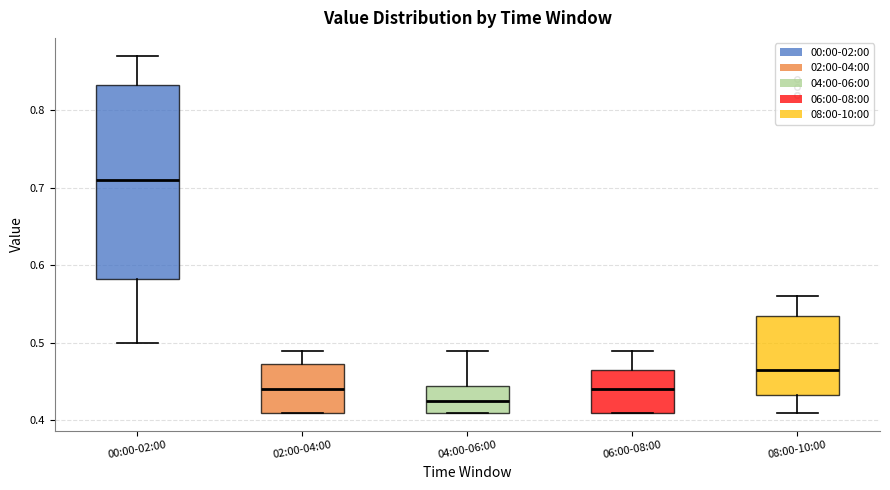

Which box is the tallest, from its lower edge to its upper edge?

00:00-02:00